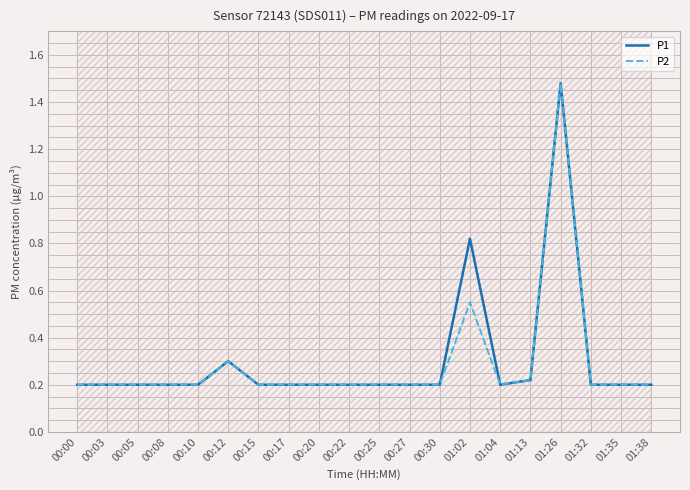

Reading left to right, list all the values displayed in this chart.

P1: 00:00=0.2	00:03=0.2	00:05=0.2	00:08=0.2	00:10=0.2	00:12=0.3	00:15=0.2	00:17=0.2	00:20=0.2	00:22=0.2	00:25=0.2	00:27=0.2	00:30=0.2	01:02=0.8	01:04=0.2	01:13=0.2	01:26=1.5	01:32=0.2	01:35=0.2	01:38=0.2
P2: 00:00=0.2	00:03=0.2	00:05=0.2	00:08=0.2	00:10=0.2	00:12=0.3	00:15=0.2	00:17=0.2	00:20=0.2	00:22=0.2	00:25=0.2	00:27=0.2	00:30=0.2	01:02=0.6	01:04=0.2	01:13=0.2	01:26=1.5	01:32=0.2	01:35=0.2	01:38=0.2